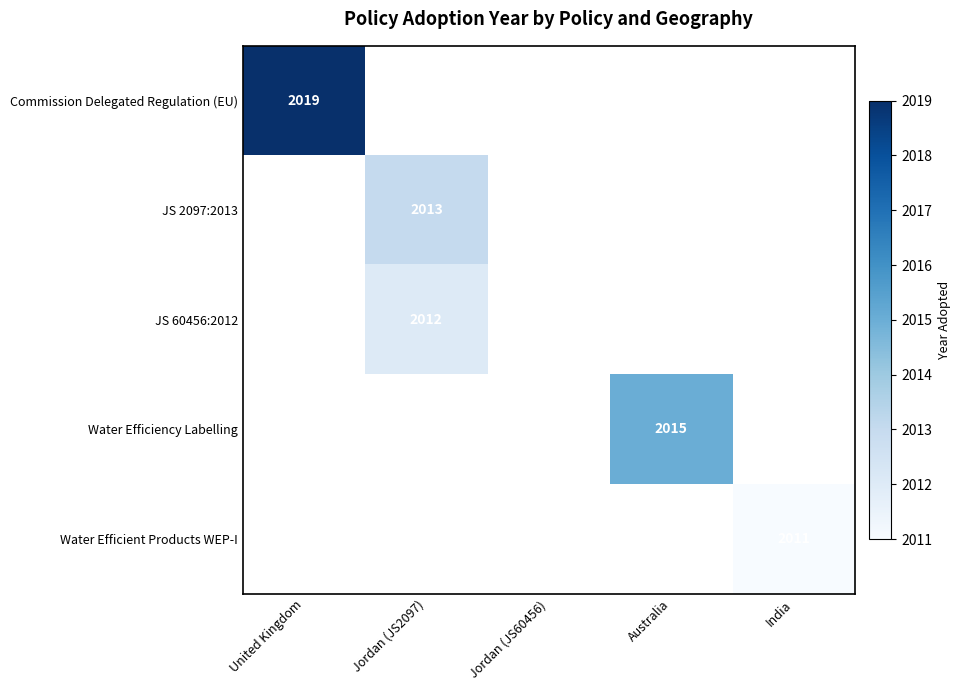

The value of Commission Delegated Regulation (EU) at United Kingdom is 3259. True or false?

False